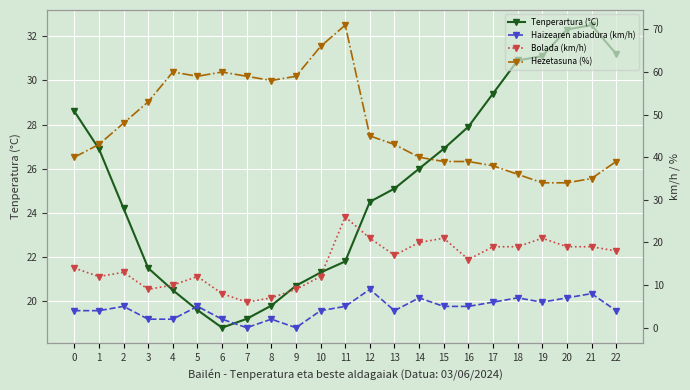

Which has a higher value, 17 or 14?

17